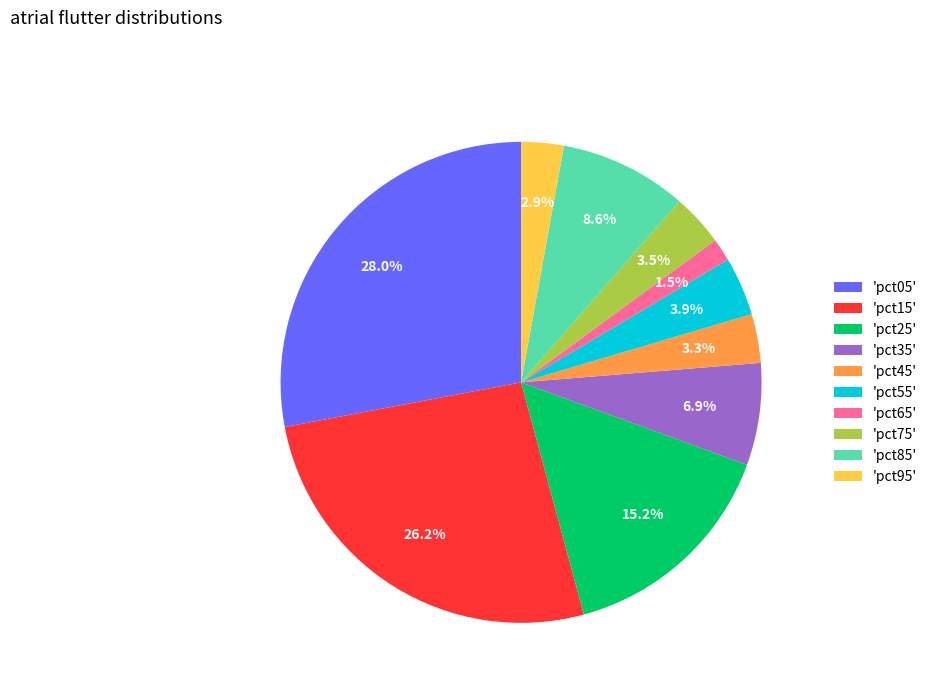

What is the smallest slice in the pie chart?

'pct65'